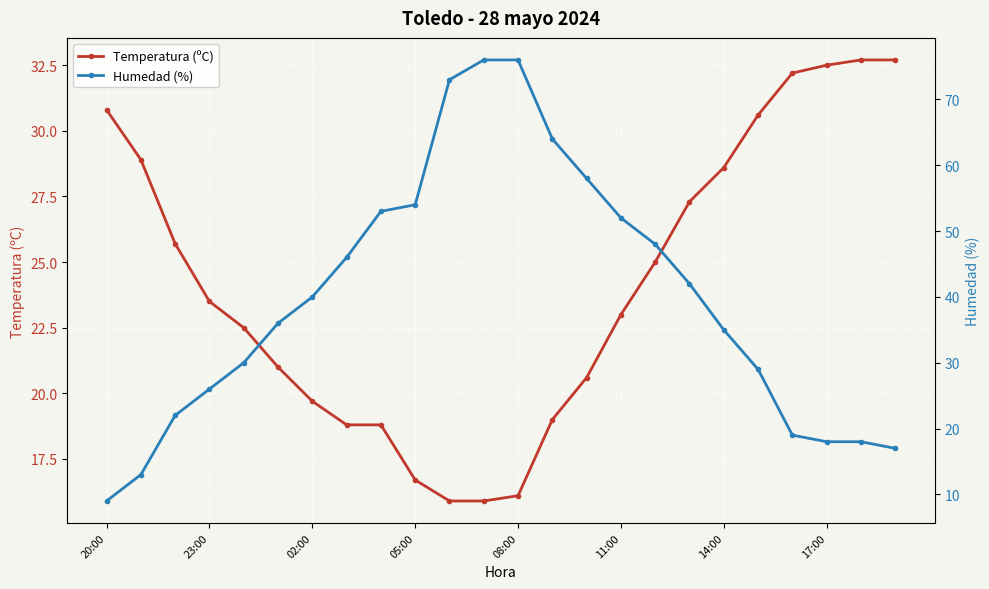

True or false: Temperatura (ºC) and Humedad (%) cross at least once.

True